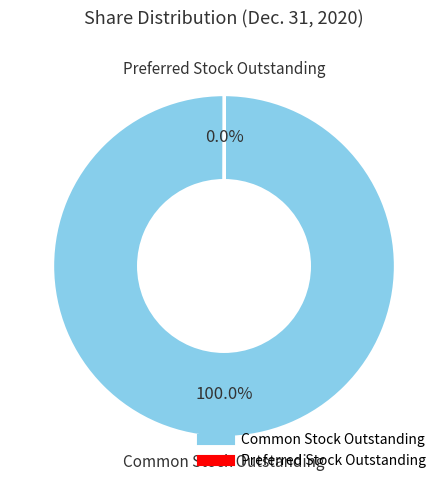

To the nearest percent, what portion does Common Stock Outstanding represent?

100%